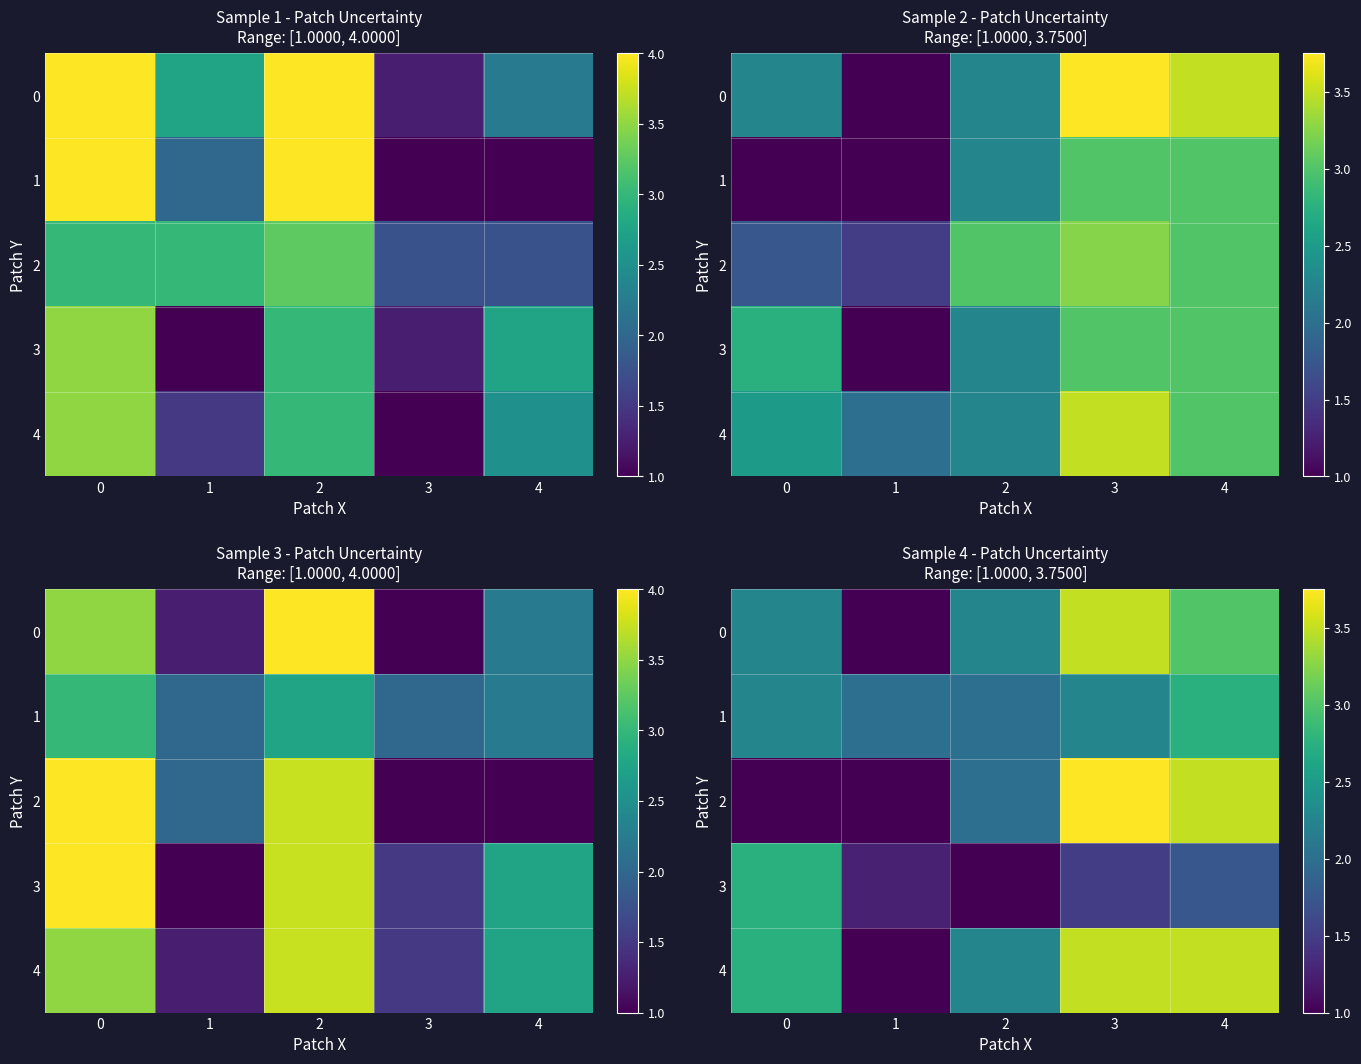

The value of 3 at 1 is 0.4. True or false?

False